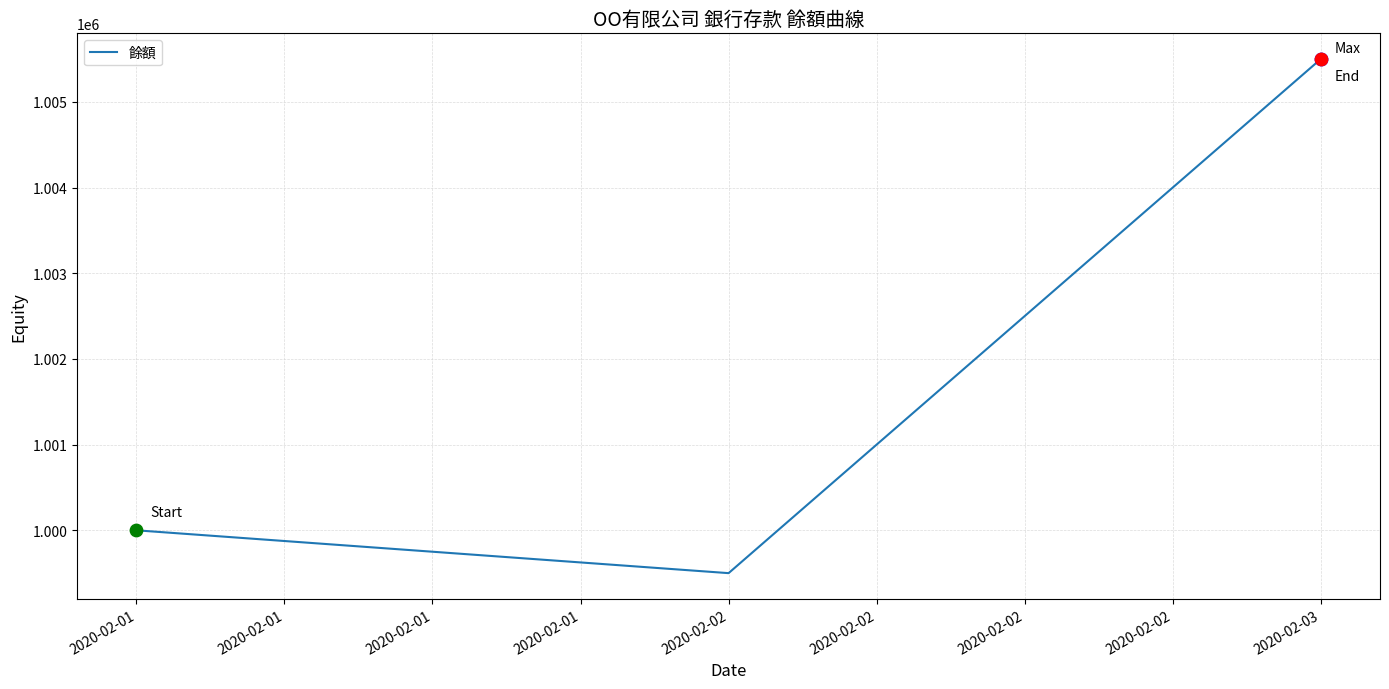

What is the ratio of the value at 2020-02-03 to the value at 2020-02-02?

1.0